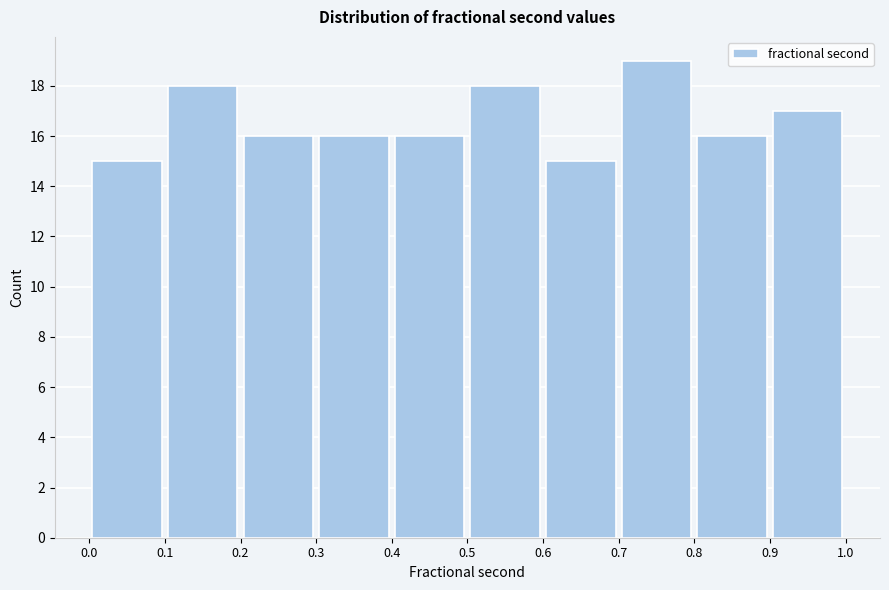

Which range on the x-axis has the tallest bar?

0.7 to 0.8